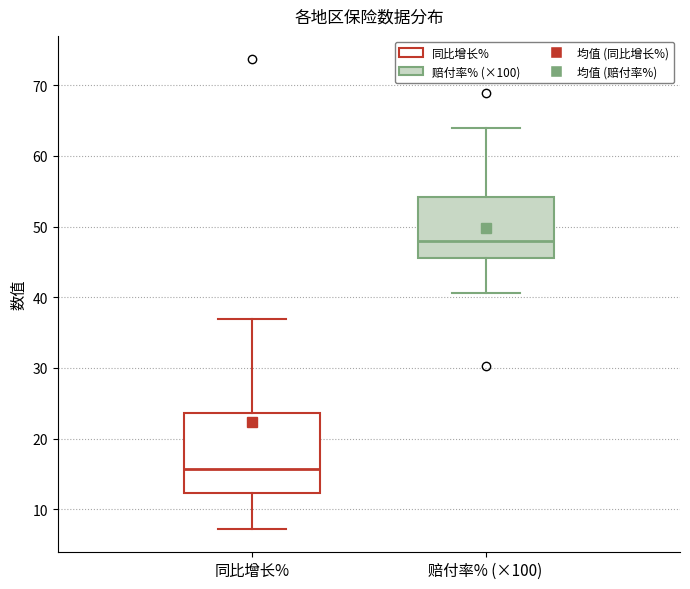

Which box has the highest median line?

赔付率% (×100)